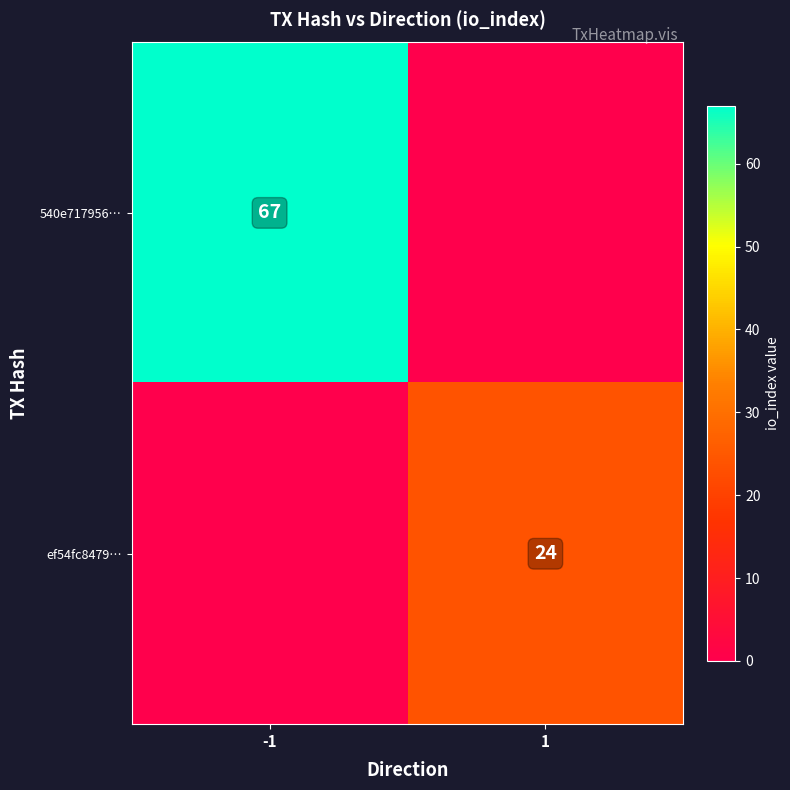

Between -1 and 1, which is larger?

-1